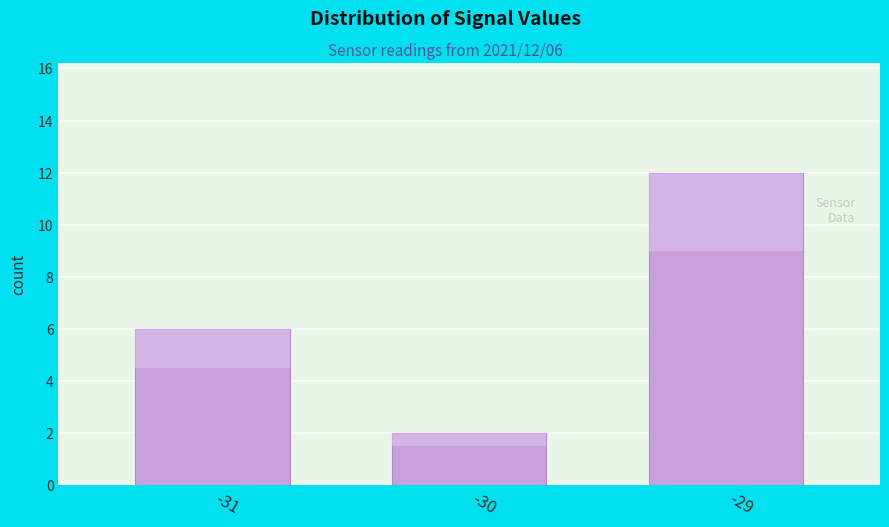

List the labels in order of value, largest first.

-29, -31, -30